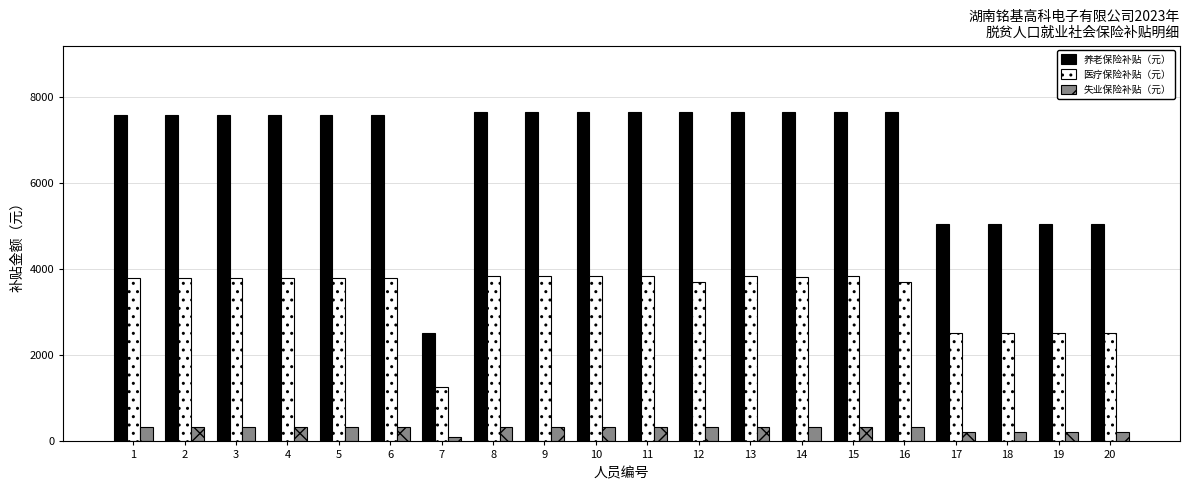

What is the value of the 医疗保险补贴（元） bar at the 1st from the left?

3787.2